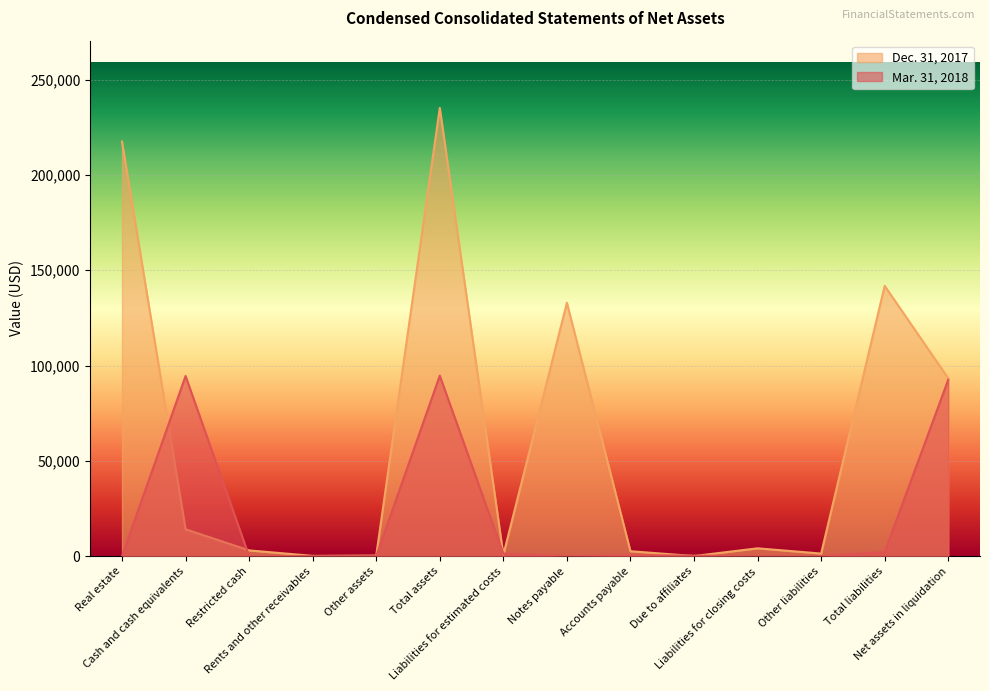

The value of Mar. 31, 2018 at Total liabilities is 2163. True or false?

True